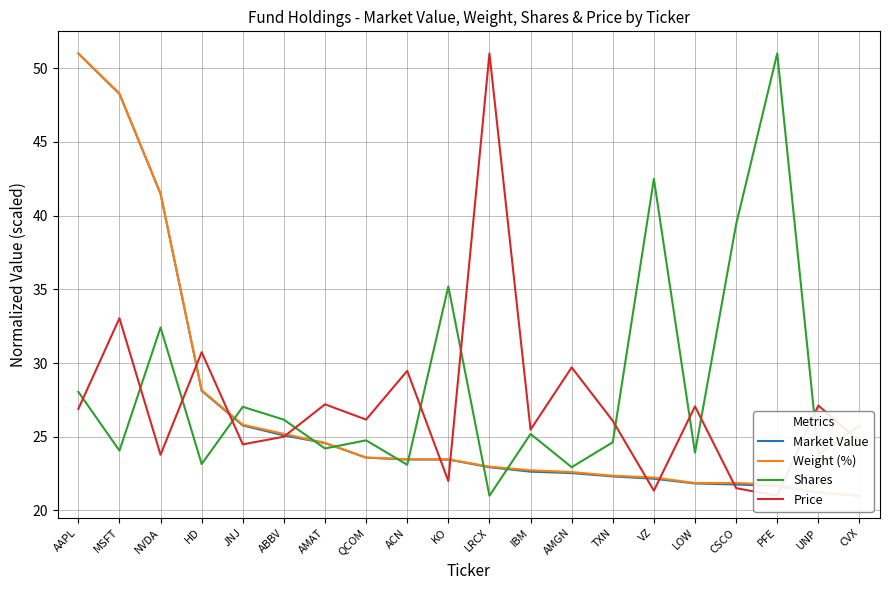

At which category is the sum across all series the highest?

AAPL